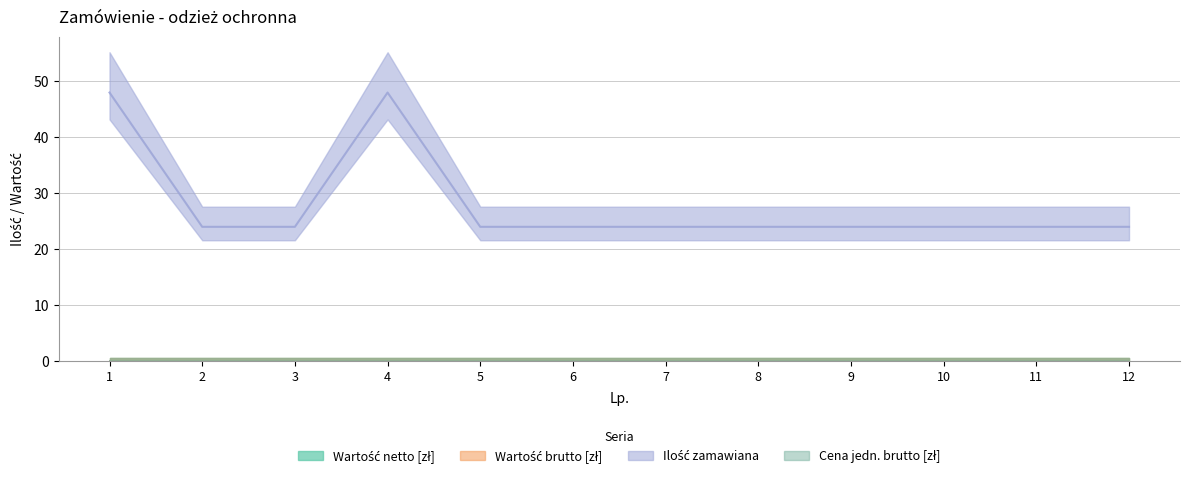

What is the minimum value for Ilość zamawiana?

24